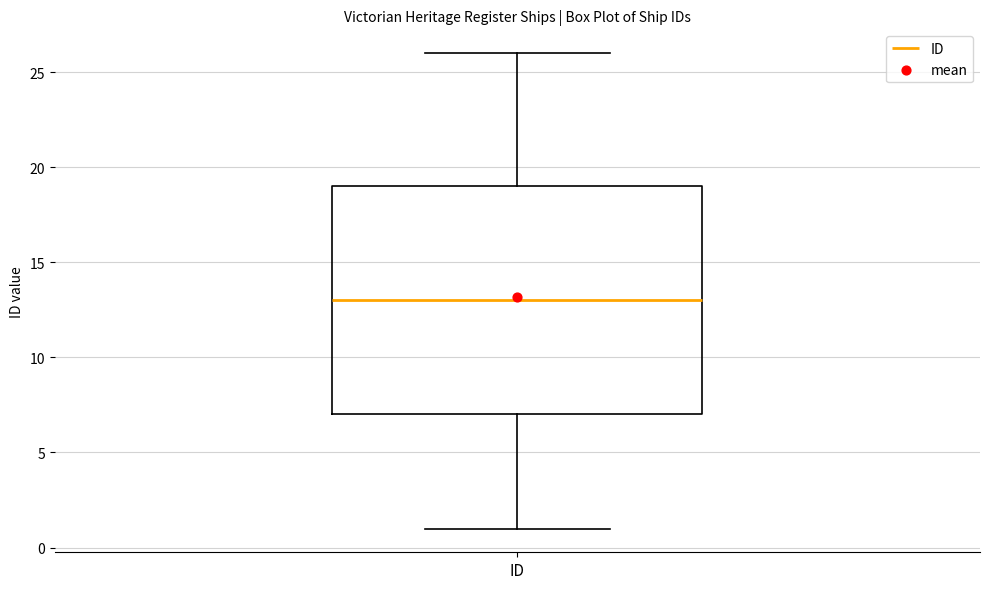

Read this box plot against the y-axis: the position of the median line, the range covered by the box, and the ends of both whiskers. The values are not printed on the chart, so give them approximately, as read against the axis.

median 13, box 7 to 19, whiskers 1 to 26